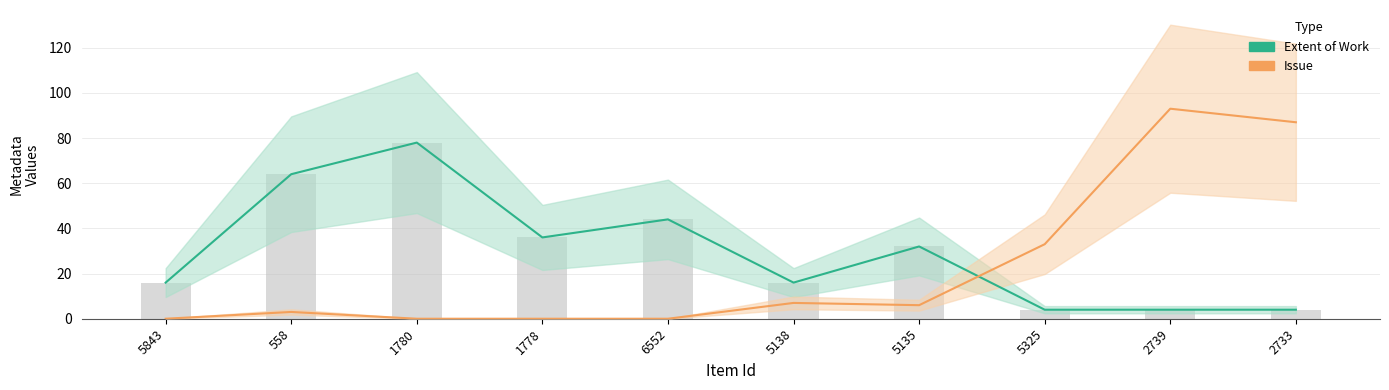

What are all the series names shown in the legend?

Extent of Work, Issue